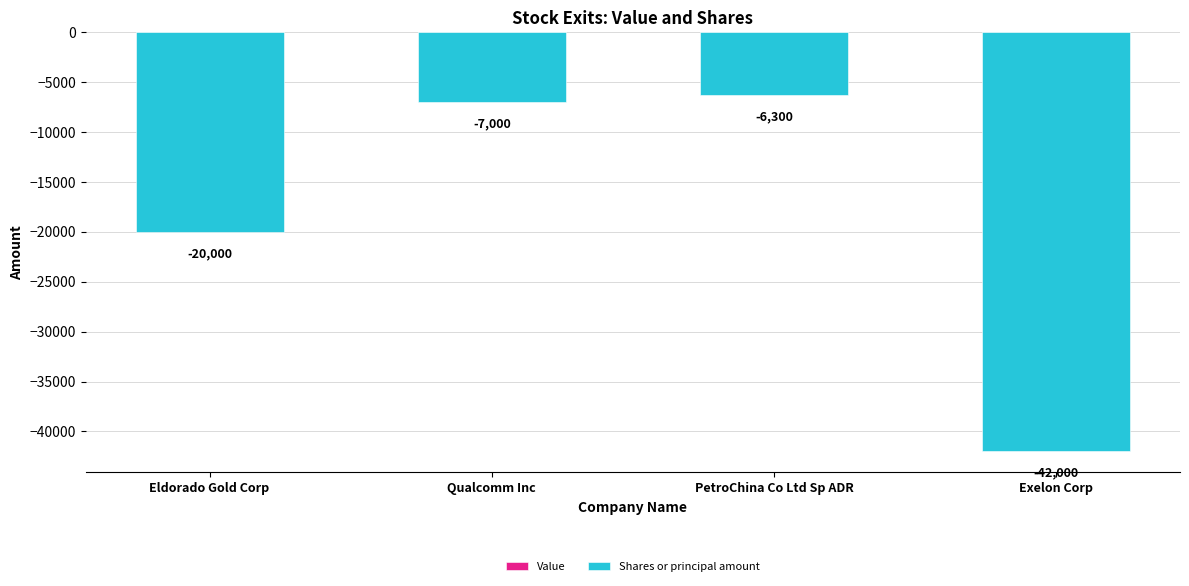

Rank the categories by value from highest to lowest.

PetroChina Co Ltd Sp ADR, Qualcomm Inc, Eldorado Gold Corp, Exelon Corp